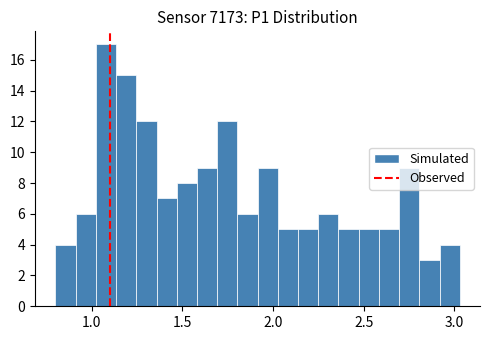

Around what value on the x-axis is the tallest bar? Give the approximate position of its centre, as read against the axis.

1.10